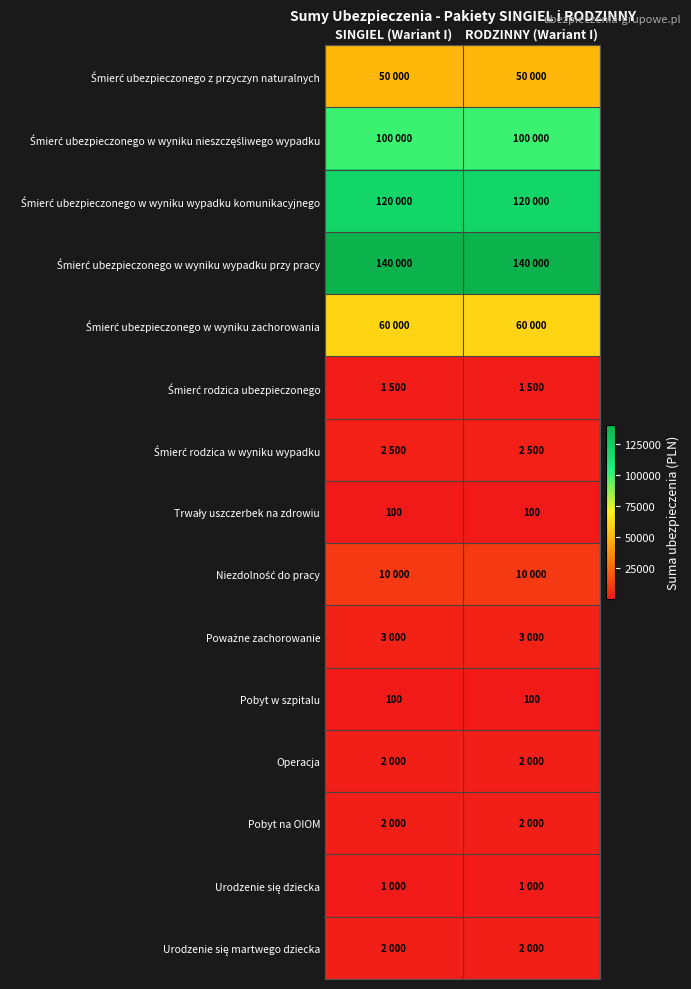

What value does the Pobyt w szpitalu series have at SINGIEL (Wariant I)?

100